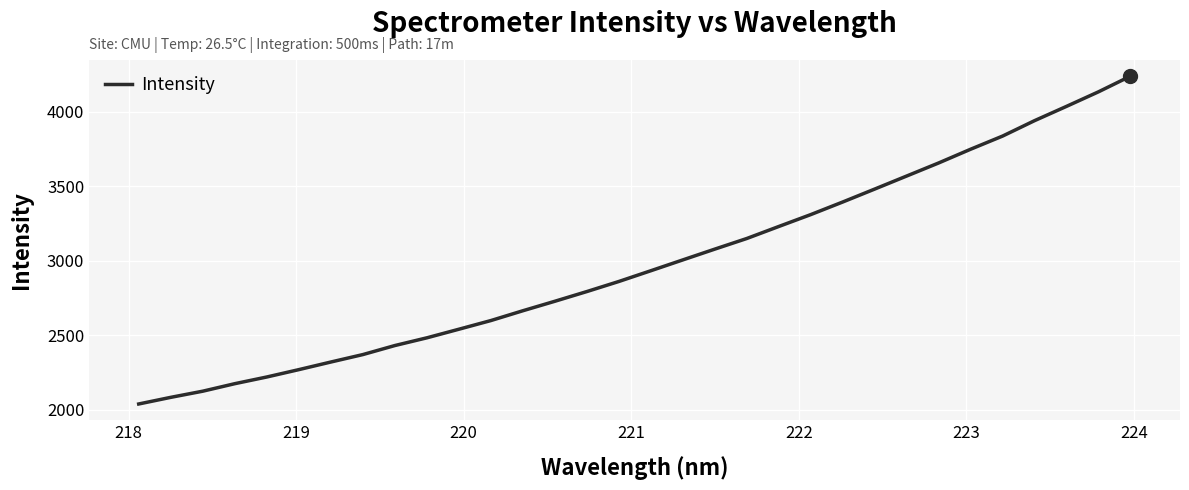

What is the difference between the maximum and minimum values?

2200.5